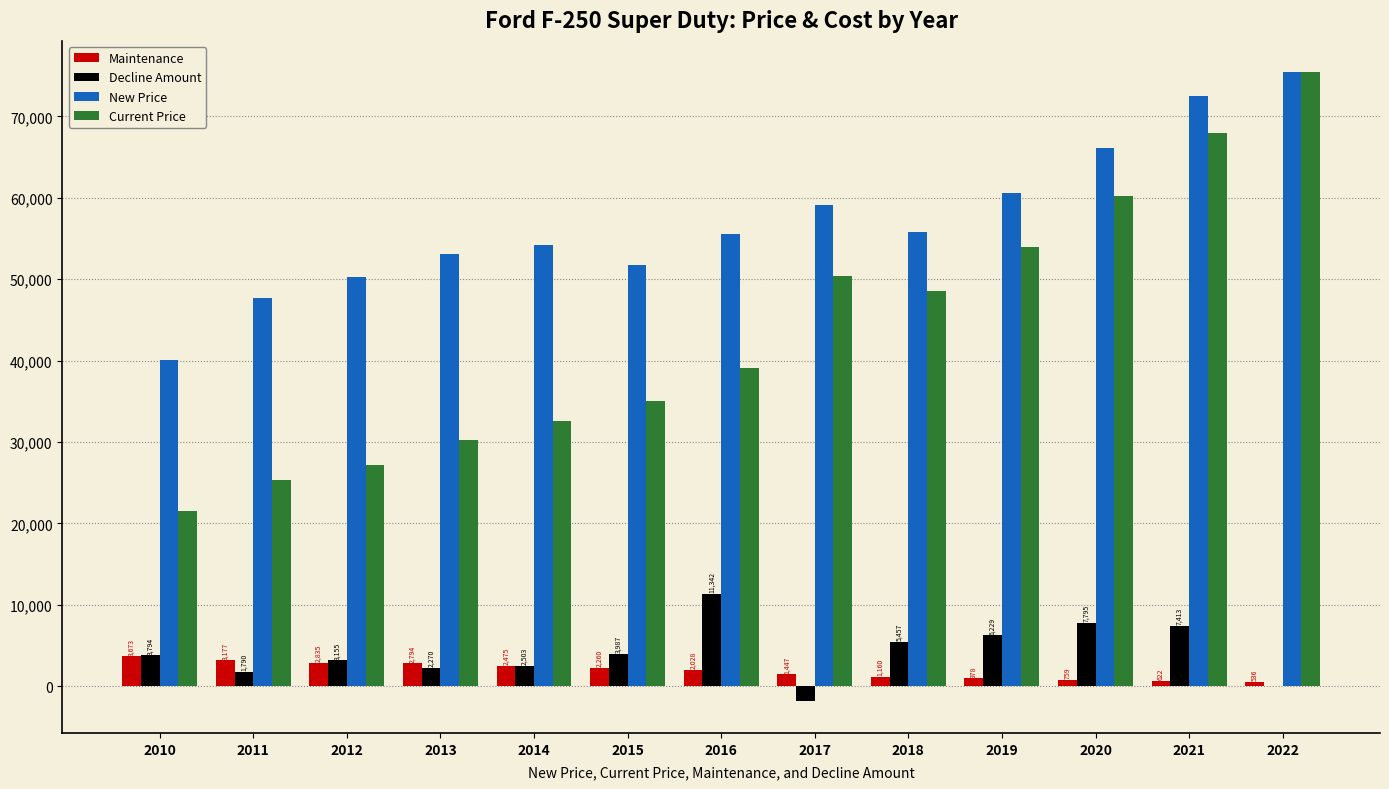

Between 2017 and 2021, which series saw the biggest shift?

Current Price